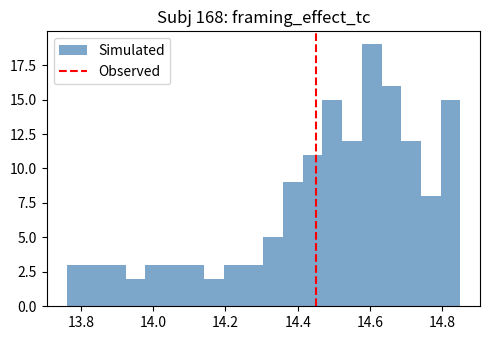

Read against the x-axis, roughly where is the centre of the tallest bar?

14.60